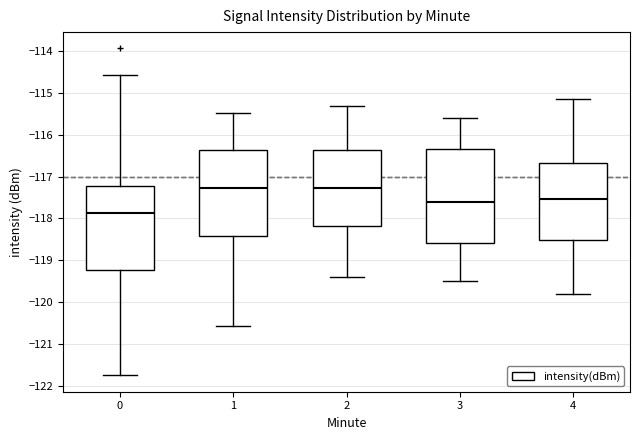

Which box is the tallest, from its lower edge to its upper edge?

3